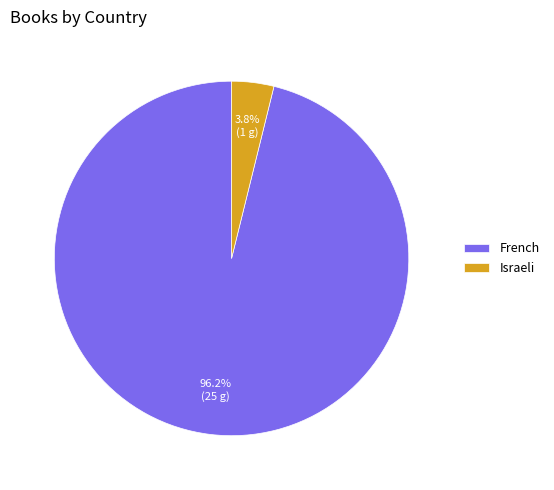

What portion of the pie excludes Israeli?

96.2%